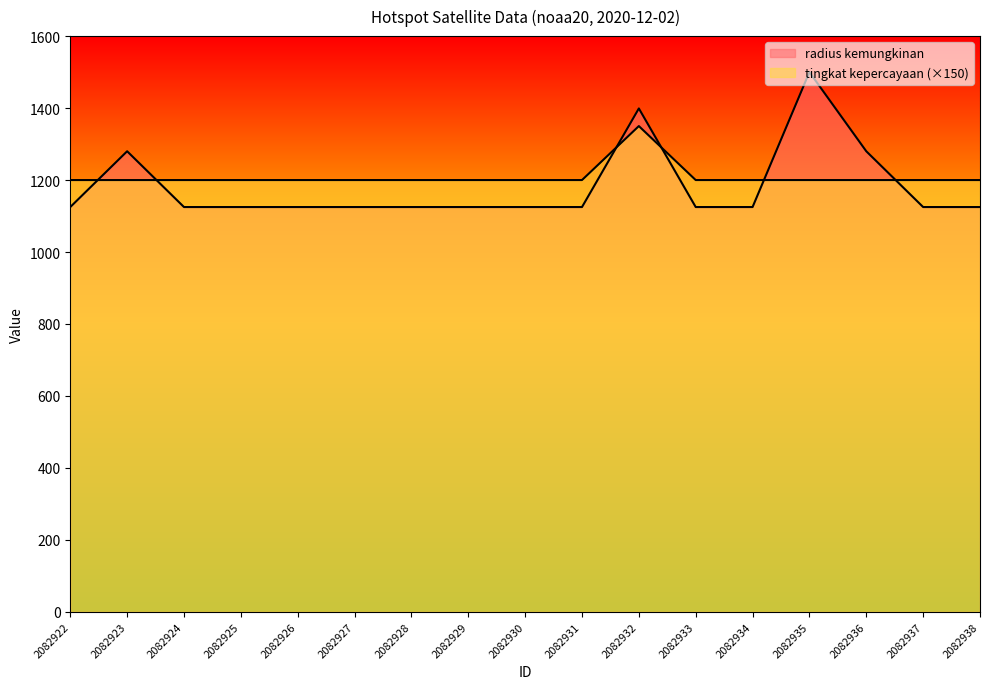

At which label is tingkat kepercayaan closest to 1275?

2082922